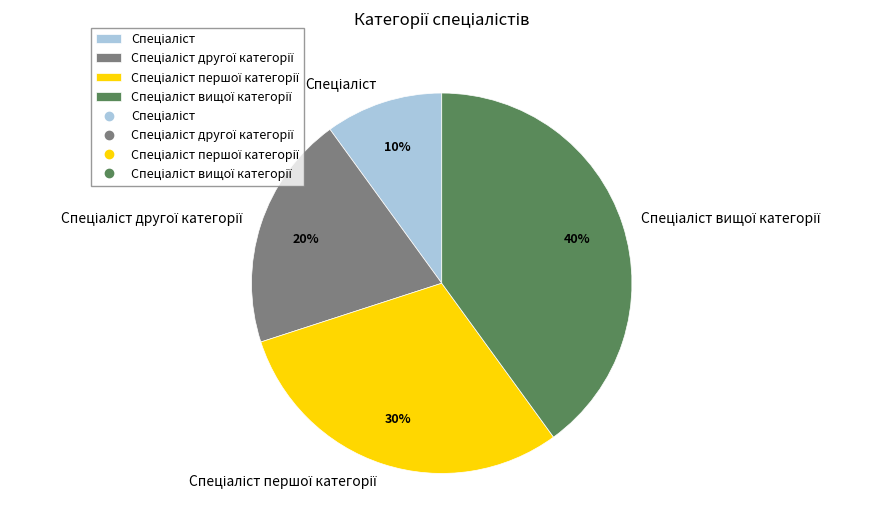

Is there any slice that represents more than half of the pie?

No